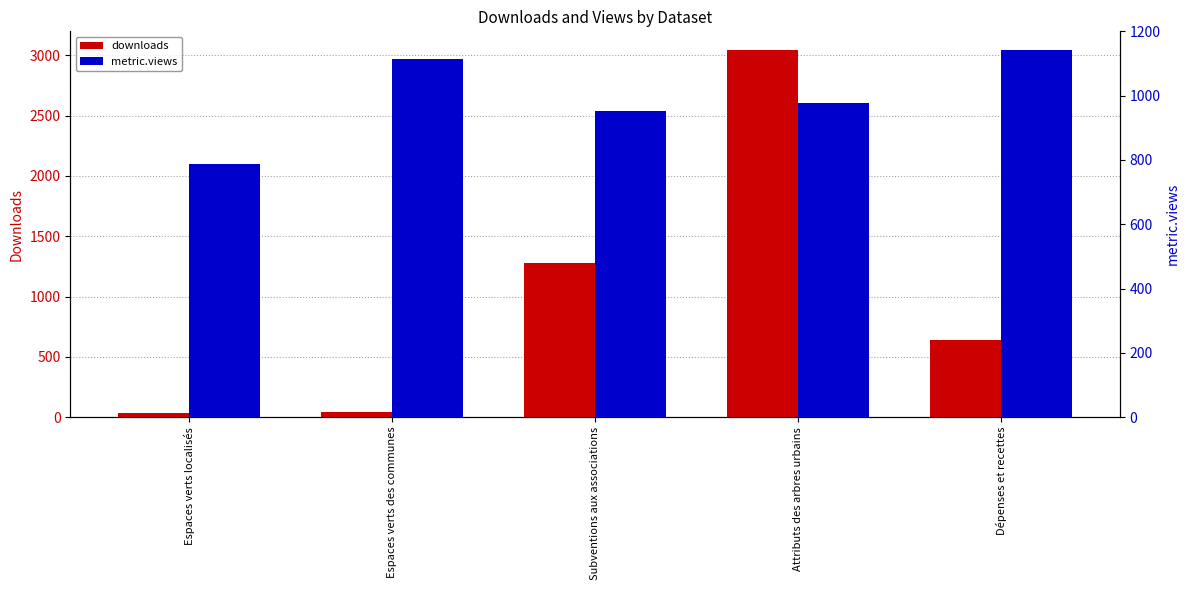

What position from the right is Attributs des arbres urbains?

2